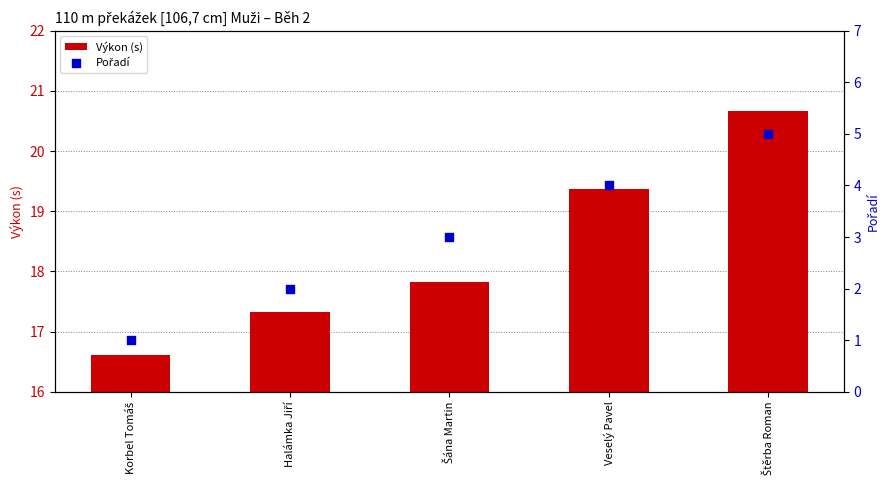

At which category is the sum across all series the highest?

Štěrba Roman